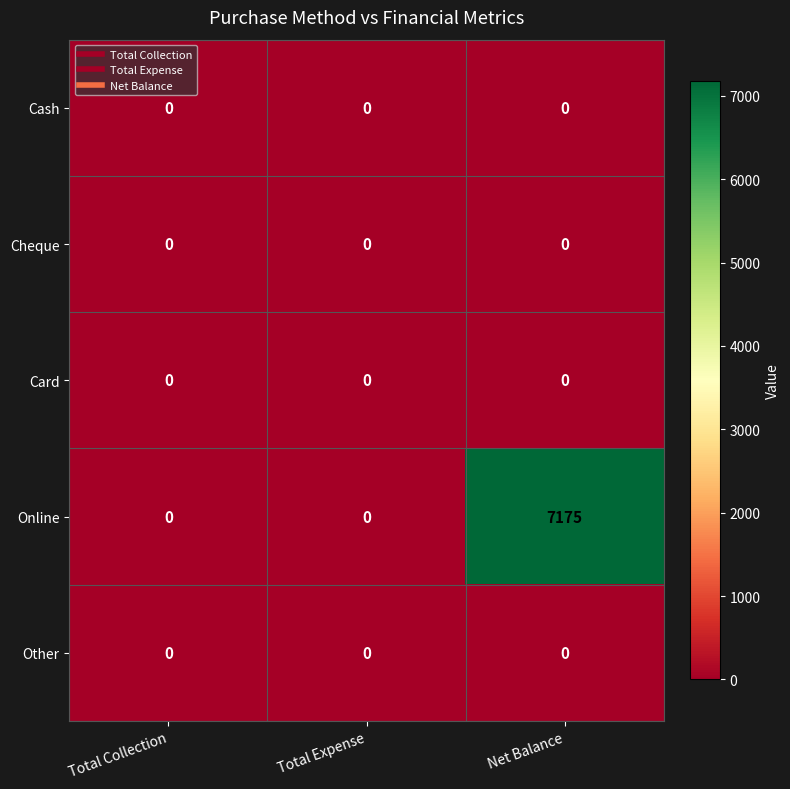

What is the maximum value shown in the chart?

7175